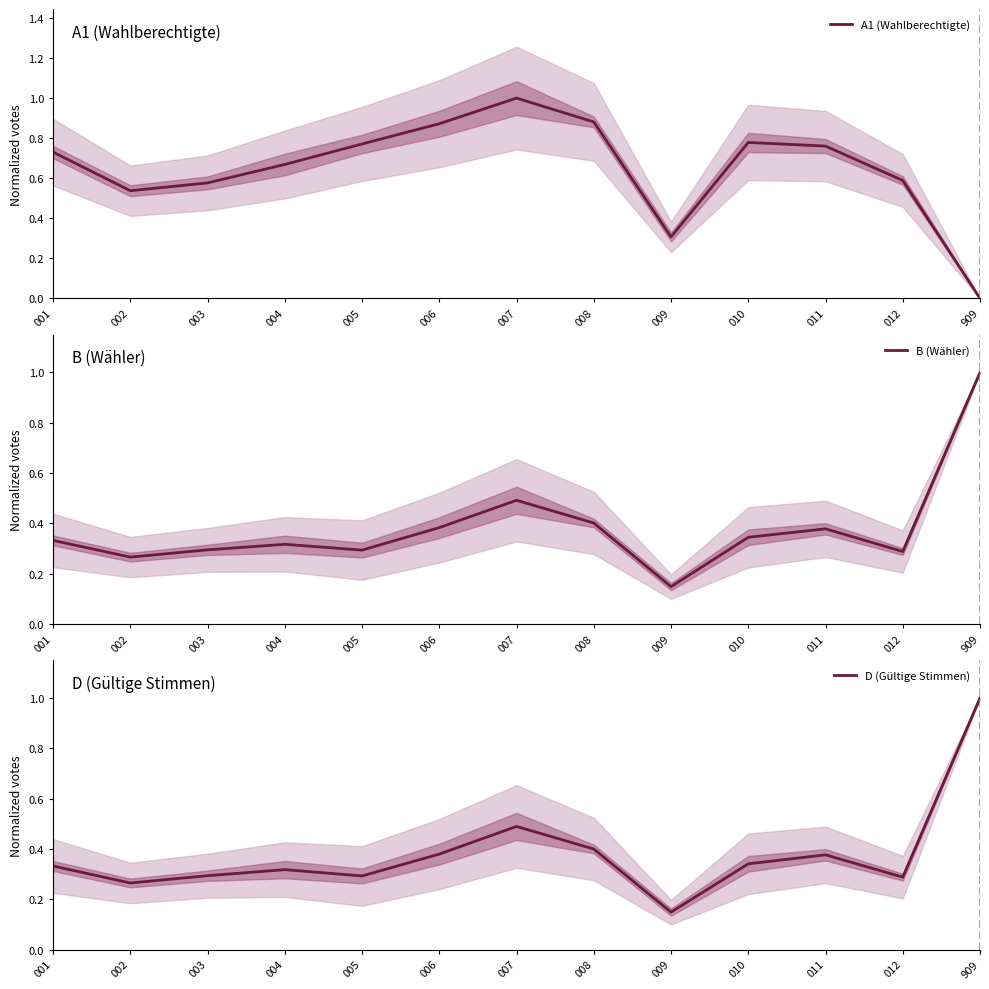

The value of B (Wähler) at 003 is 0.1. True or false?

False